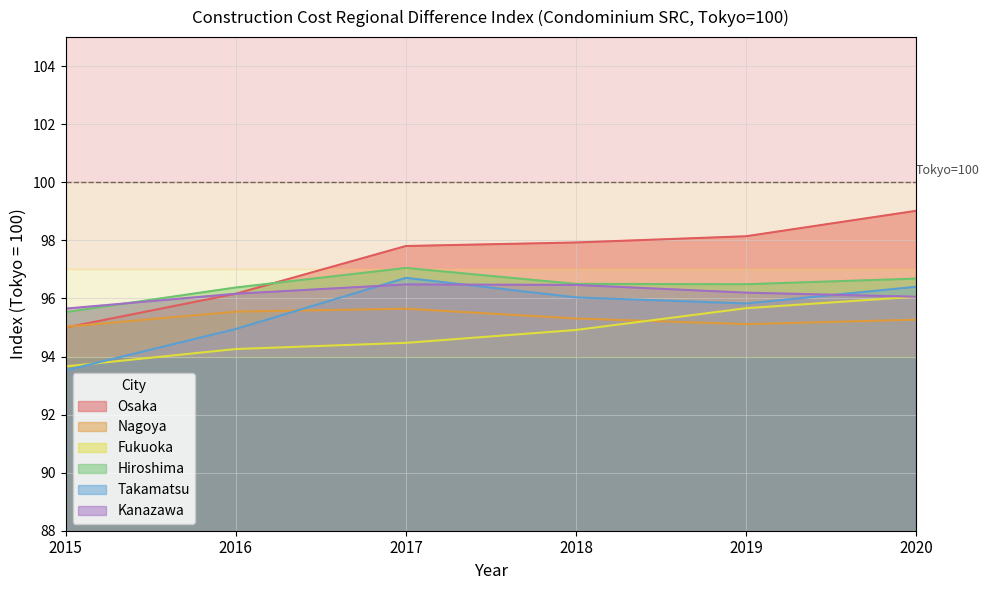

Count the number of data series in this chart.

6